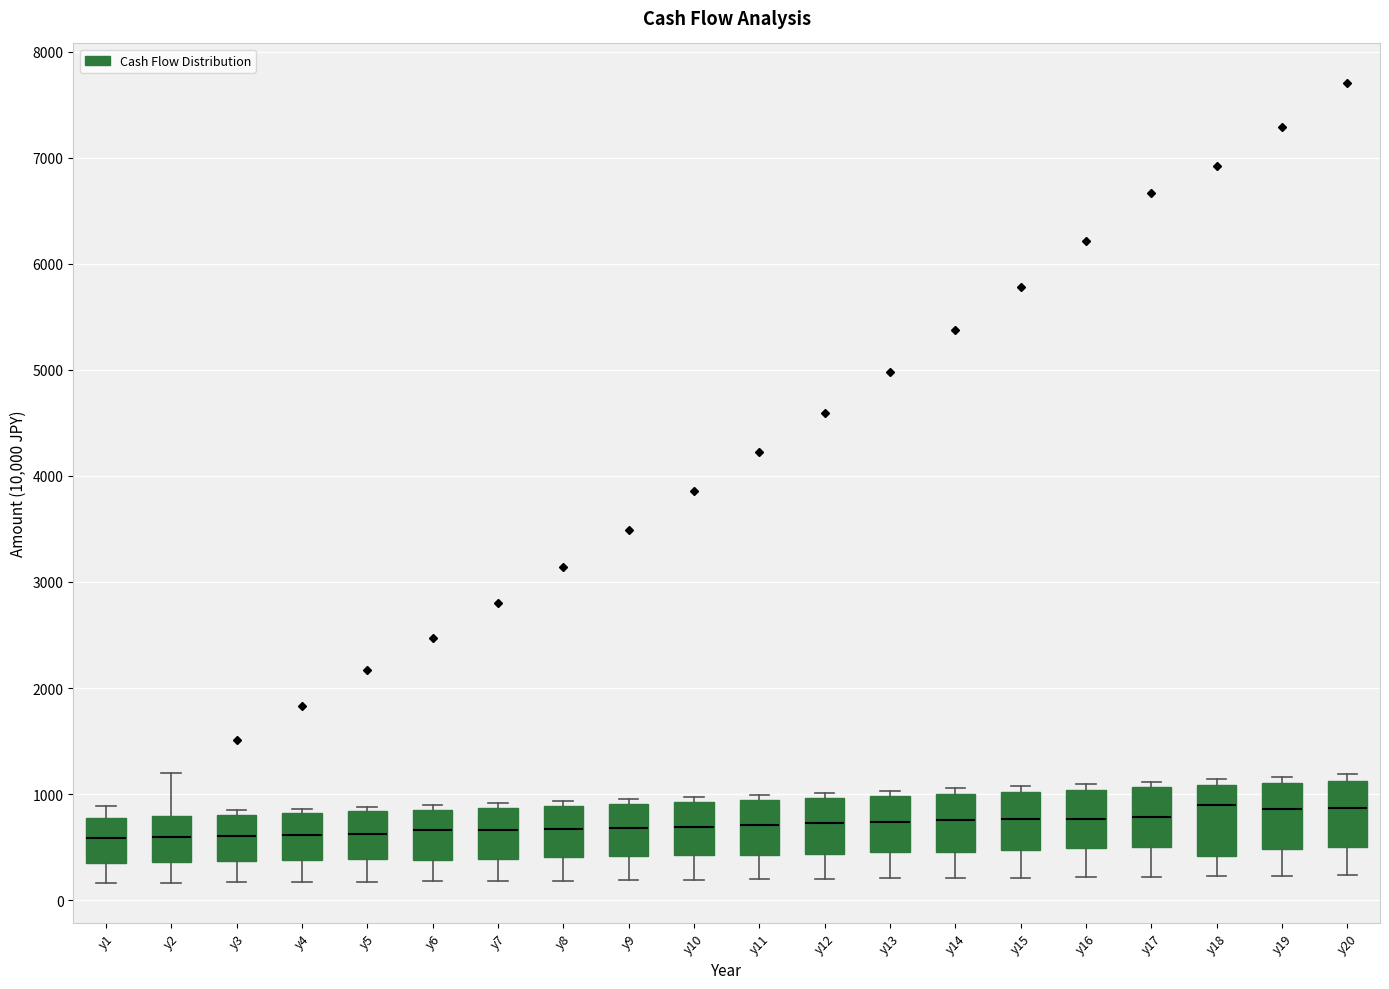

Reading left to right, transcribe this box plot: for each box, give where its median line is, the range the box spans, and where its two whiskers end, as read against the y-axis. The values are not printed on the chart, so give them approximately, as read against the axis.

y1: median 600, box 300 to 800, whiskers 200 to 900
y2: median 600, box 400 to 800, whiskers 200 to 1200
y3: median 600, box 400 to 800, whiskers 200 to 800 (just above the box's upper edge)
y4: median 600, box 400 to 800, whiskers 200 to 900
y5: median 600, box 400 to 800, whiskers 200 to 900
y6: median 700, box 400 to 900, whiskers 200 to 900 (just above the box's upper edge)
y7: median 700, box 400 to 900, whiskers 200 to 900 (just above the box's upper edge)
y8: median 700, box 400 to 900, whiskers 200 to 900 (just above the box's upper edge)
y9: median 700, box 400 to 900, whiskers 200 to 1000
y10: median 700, box 400 to 900, whiskers 200 to 1000
y11: median 700, box 400 to 900, whiskers 200 to 1000
y12: median 700, box 400 to 1000, whiskers 200 to 1000 (just above the box's upper edge)
y13: median 700, box 500 to 1000, whiskers 200 to 1000 (just above the box's upper edge)
y14: median 800, box 500 to 1000, whiskers 200 to 1100
y15: median 800, box 500 to 1000, whiskers 200 to 1100
y16: median 800, box 500 to 1000, whiskers 200 to 1100
y17: median 800, box 500 to 1100, whiskers 200 to 1100 (just above the box's upper edge)
y18: median 900, box 400 to 1100, whiskers 200 to 1100 (just above the box's upper edge)
y19: median 900, box 500 to 1100, whiskers 200 to 1200
y20: median 900, box 500 to 1100, whiskers 200 to 1200